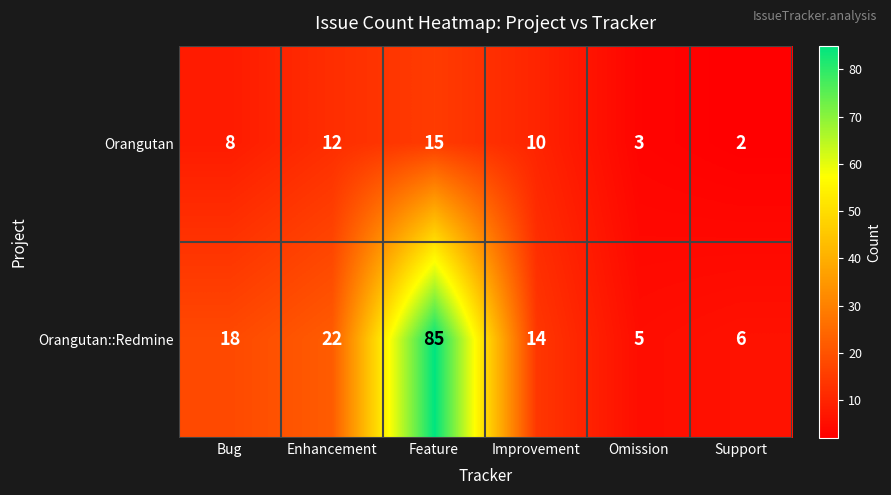

Which series changed the most between Feature and Support?

Orangutan::Redmine